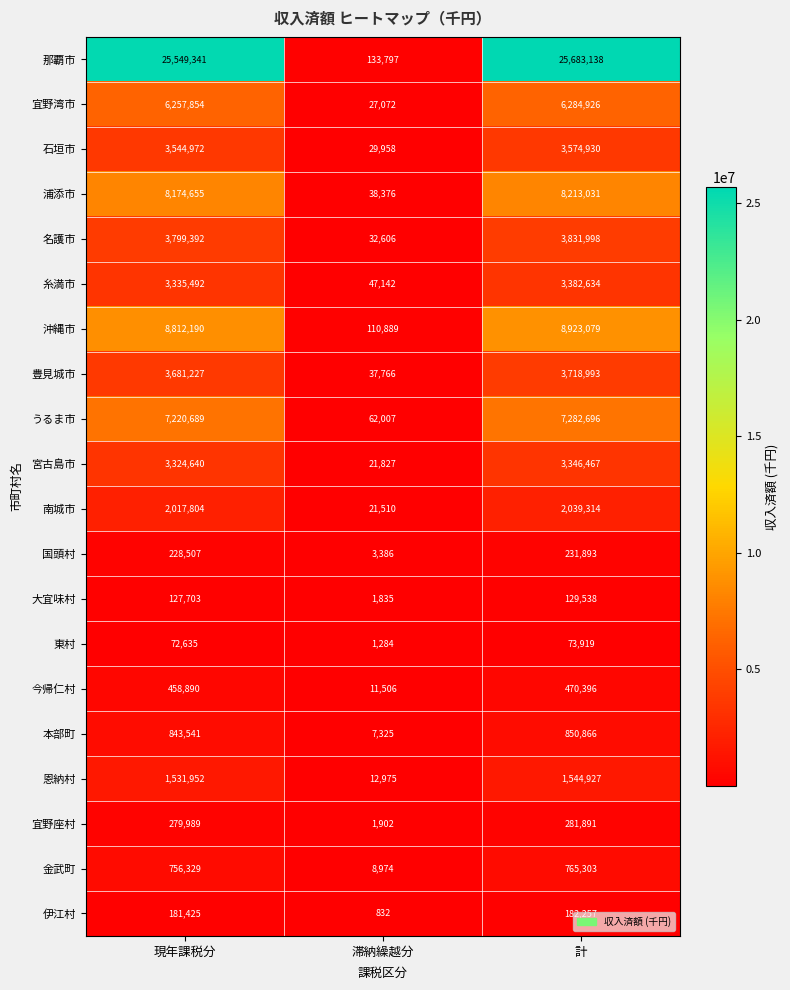

Read the 金武町 value at 現年課税分, to the nearest 100.

756300